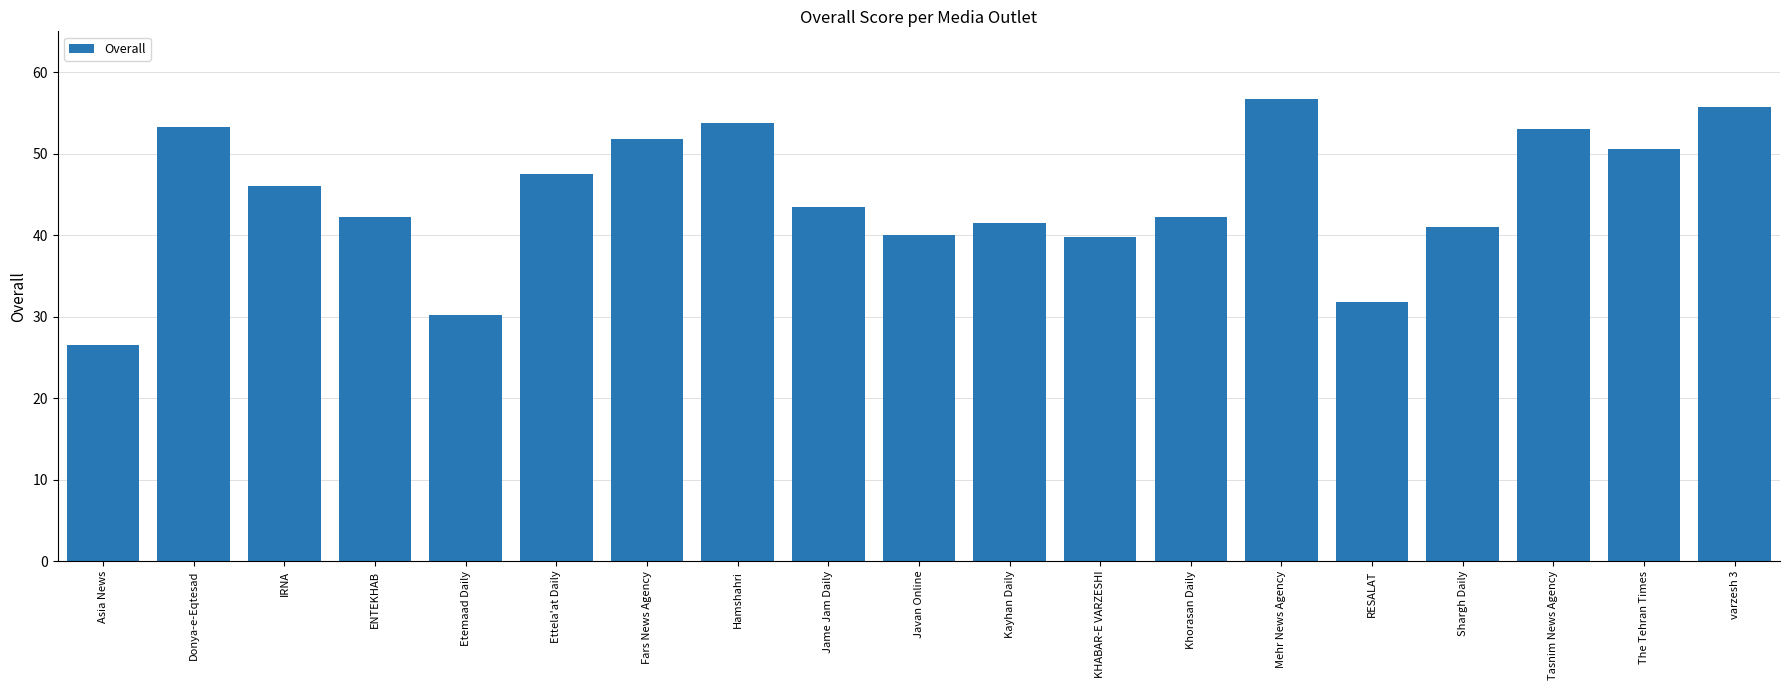

Are the bars grouped side by side (vs. stacked)?

No